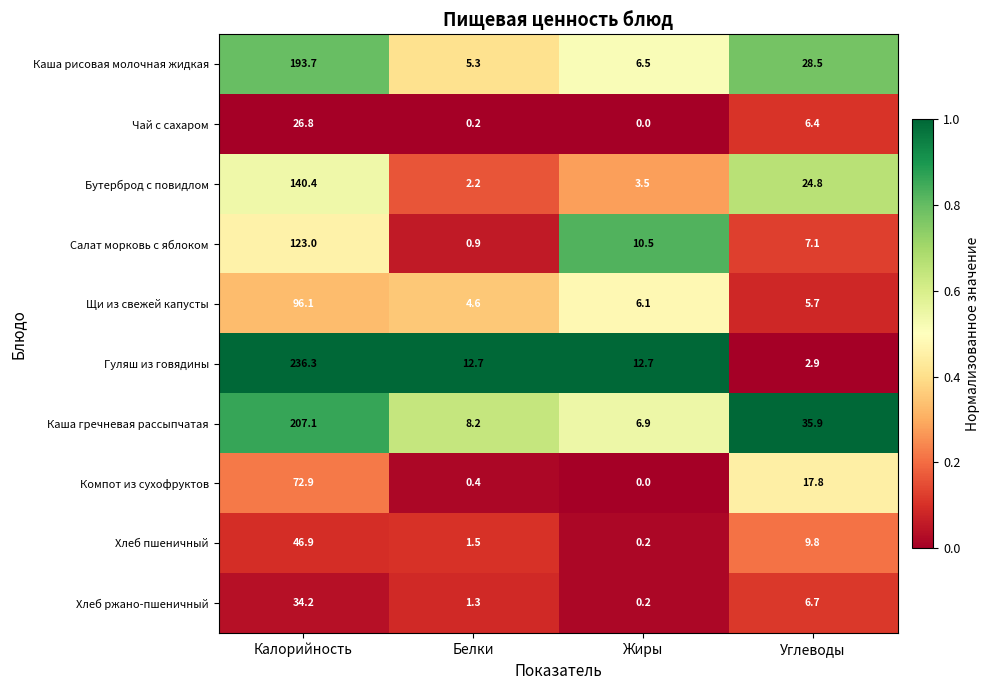

What is the maximum value shown in the chart?

236.3